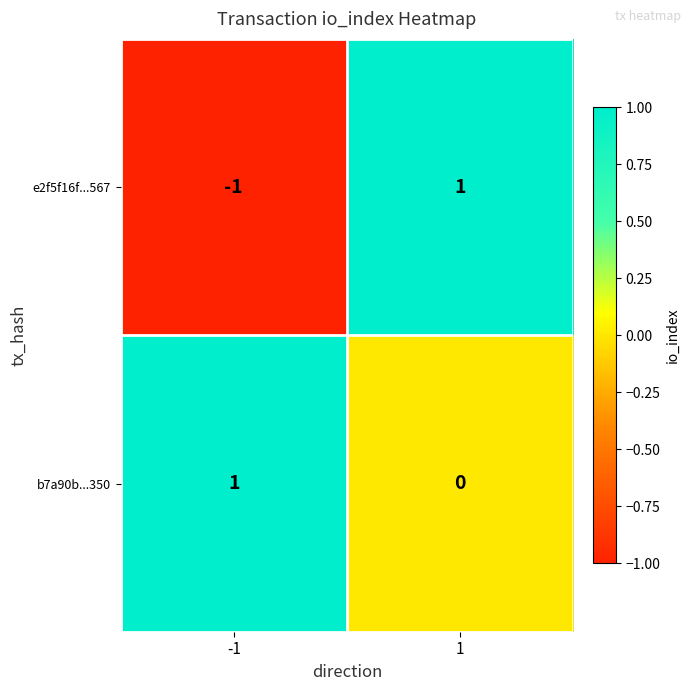

Which series has the widest spread of values?

e2f5f16f...567